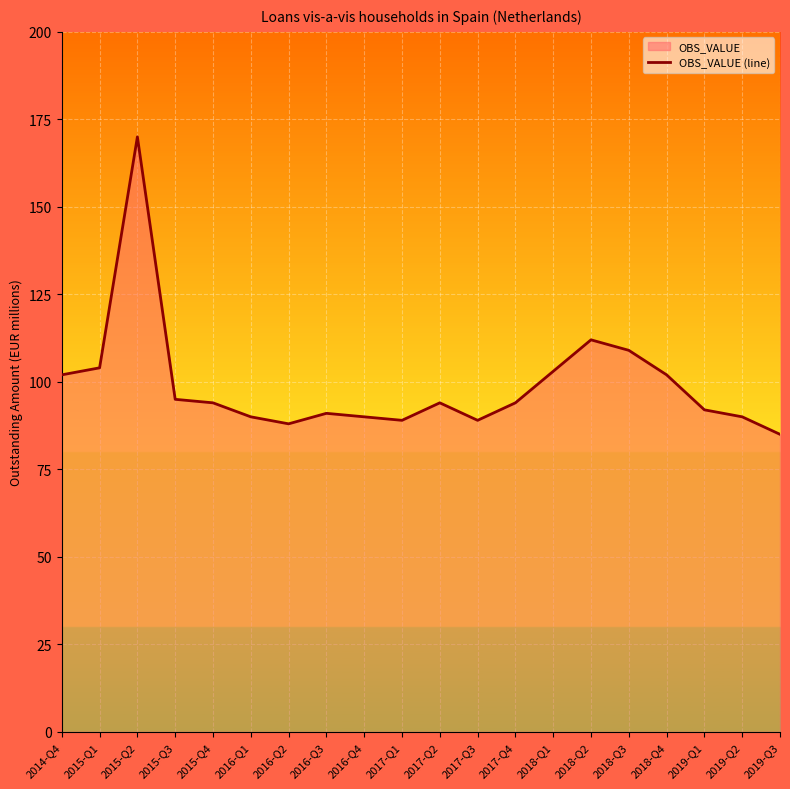

What is the value of the 18th point from the left?

92